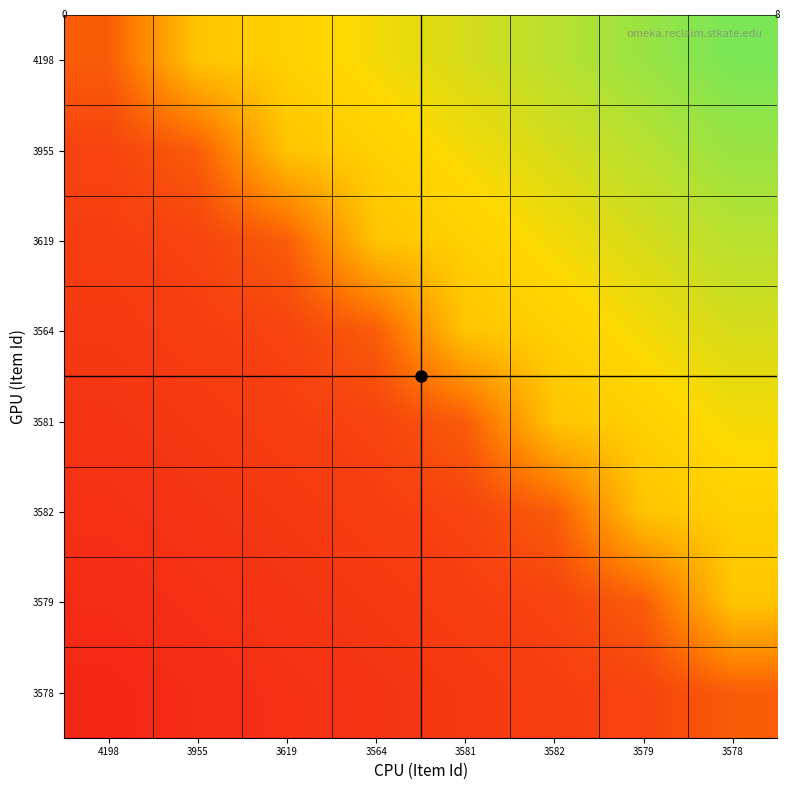

List the series in order of their peak value, highest first.

4198, 3955, 3619, 3564, 3581, 3582, 3579, 3578